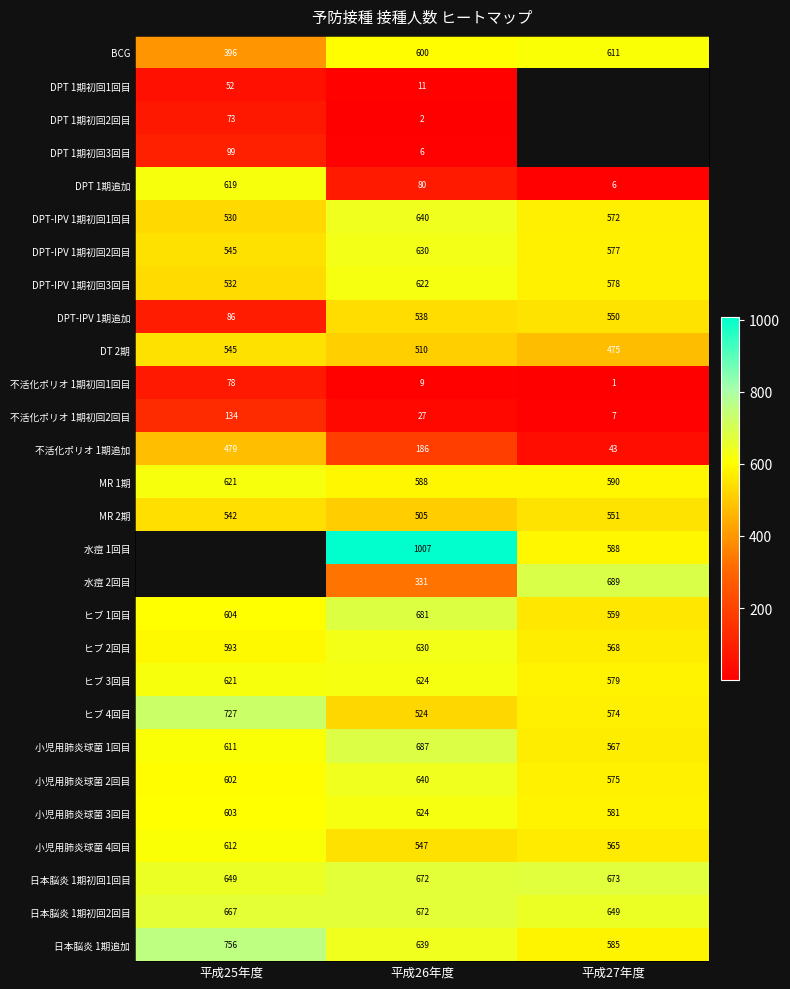

At how many categories does at least one series exceed 912?

1